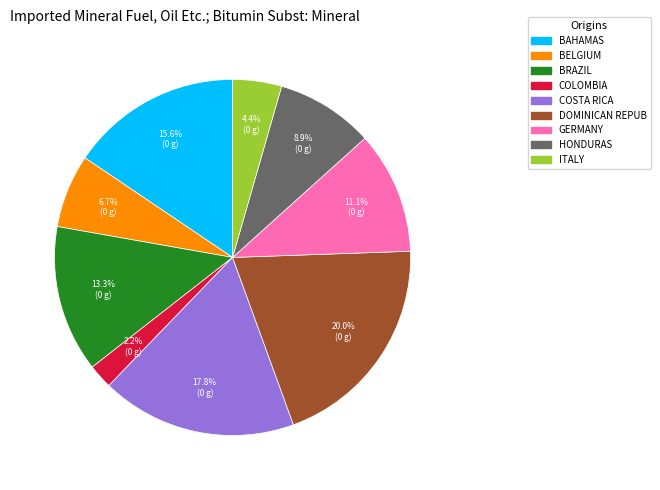

Rank the categories by value from lowest to highest.

COLOMBIA, ITALY, BELGIUM, HONDURAS, GERMANY, BRAZIL, BAHAMAS, COSTA RICA, DOMINICAN REPUB